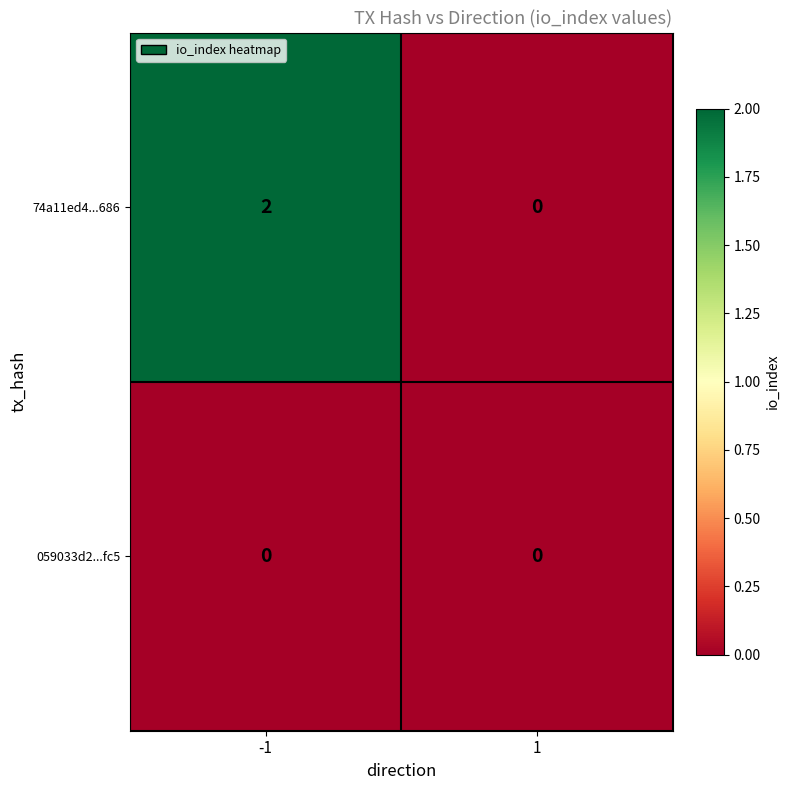

Between -1 and 1, which series saw the biggest shift?

74a11ed4...686